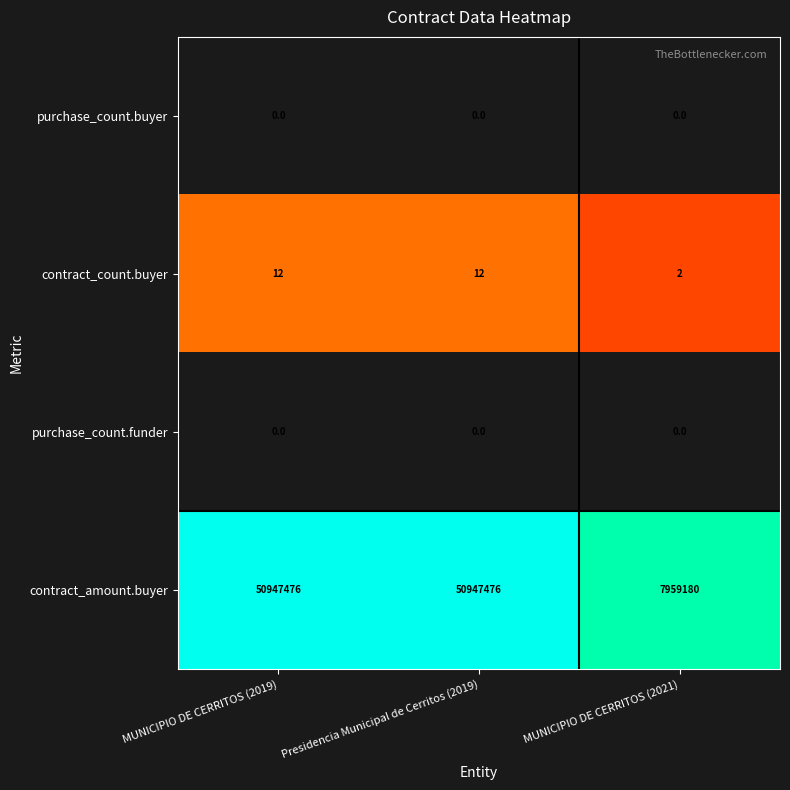

Reading left to right, list all the values displayed in this chart.

purchase_count.buyer: MUNICIPIO DE CERRITOS (2019)=0	Presidencia Municipal de Cerritos (2019)=0	MUNICIPIO DE CERRITOS (2021)=0
contract_count.buyer: MUNICIPIO DE CERRITOS (2019)=12	Presidencia Municipal de Cerritos (2019)=12	MUNICIPIO DE CERRITOS (2021)=2
purchase_count.funder: MUNICIPIO DE CERRITOS (2019)=0	Presidencia Municipal de Cerritos (2019)=0	MUNICIPIO DE CERRITOS (2021)=0
contract_amount.buyer: MUNICIPIO DE CERRITOS (2019)=50947476	Presidencia Municipal de Cerritos (2019)=50947476	MUNICIPIO DE CERRITOS (2021)=7959180